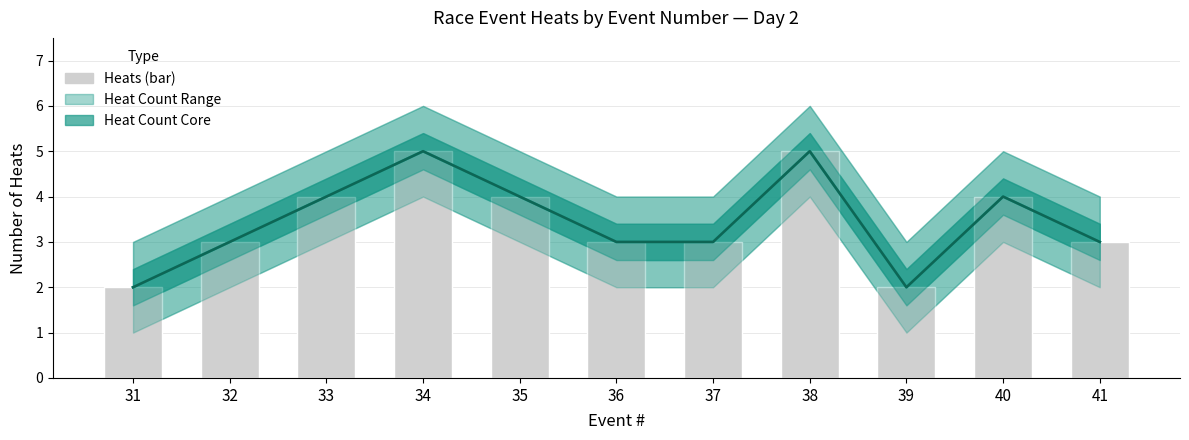

Which has a higher value, 40 or 32?

40